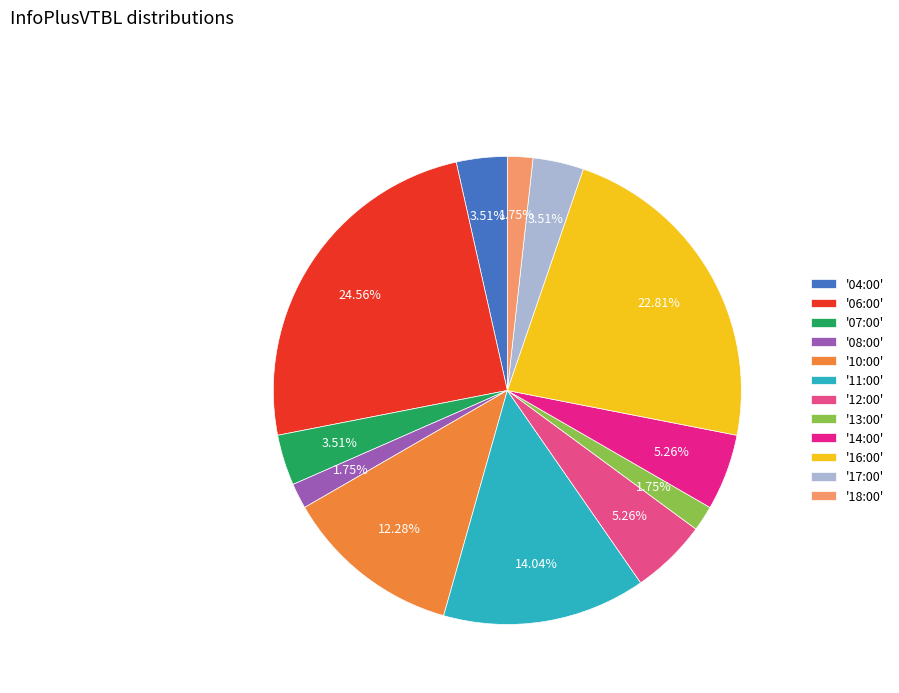

Combined, do '11:00' and '18:00' account for over 50%?

No